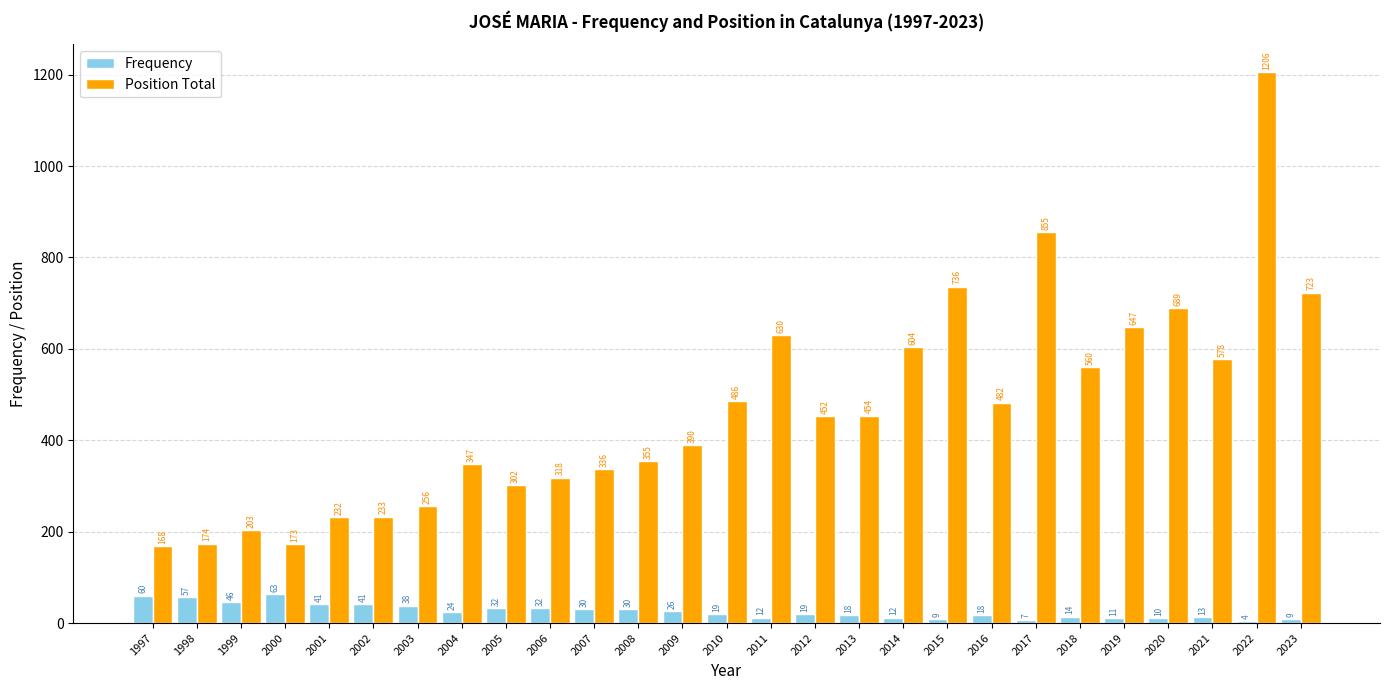

Rank the categories by Position Total value from lowest to highest.

1997, 2000, 1998, 1999, 2001, 2002, 2003, 2005, 2006, 2007, 2004, 2008, 2009, 2012, 2013, 2016, 2010, 2018, 2021, 2014, 2011, 2019, 2020, 2023, 2015, 2017, 2022